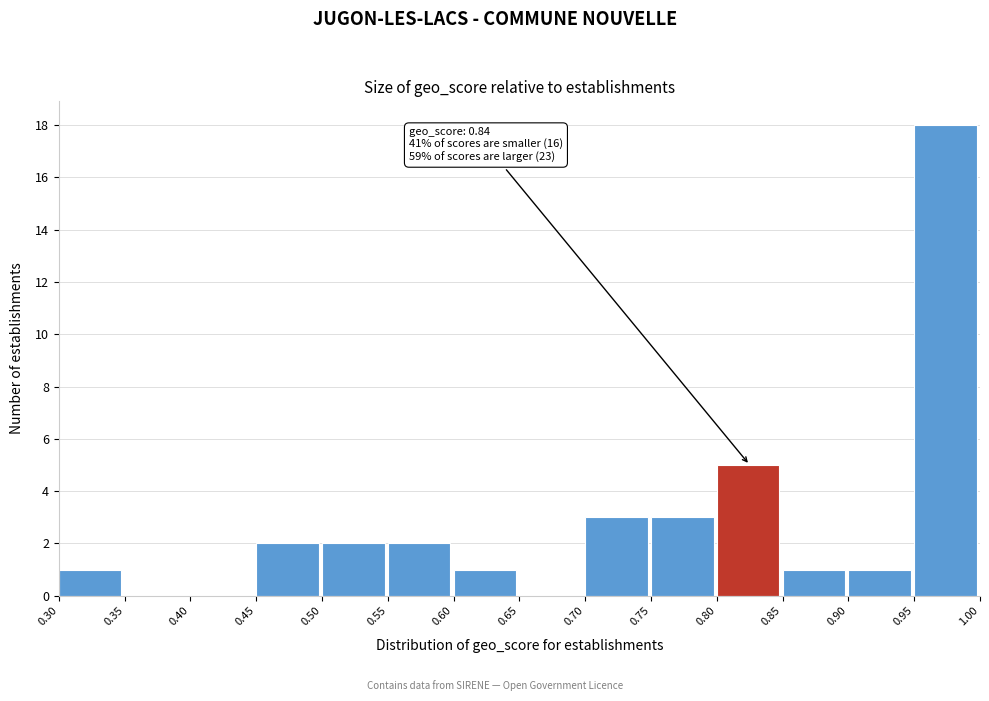

Which range on the x-axis has the tallest bar?

0.95 to 1.00